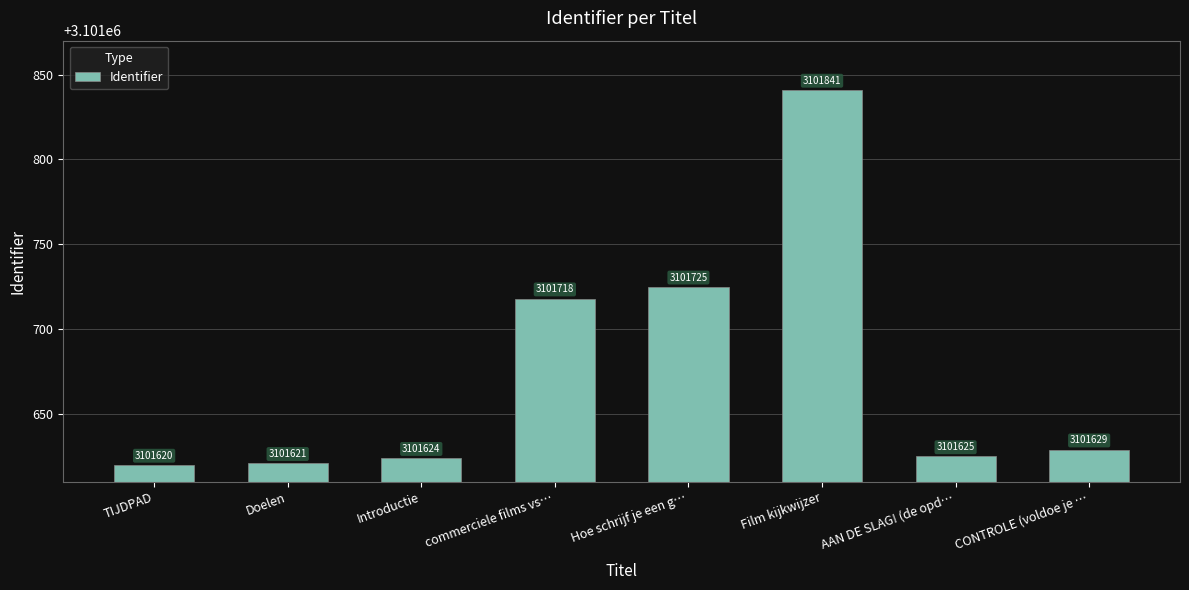

What position from the right is commerciele films vs…?

5